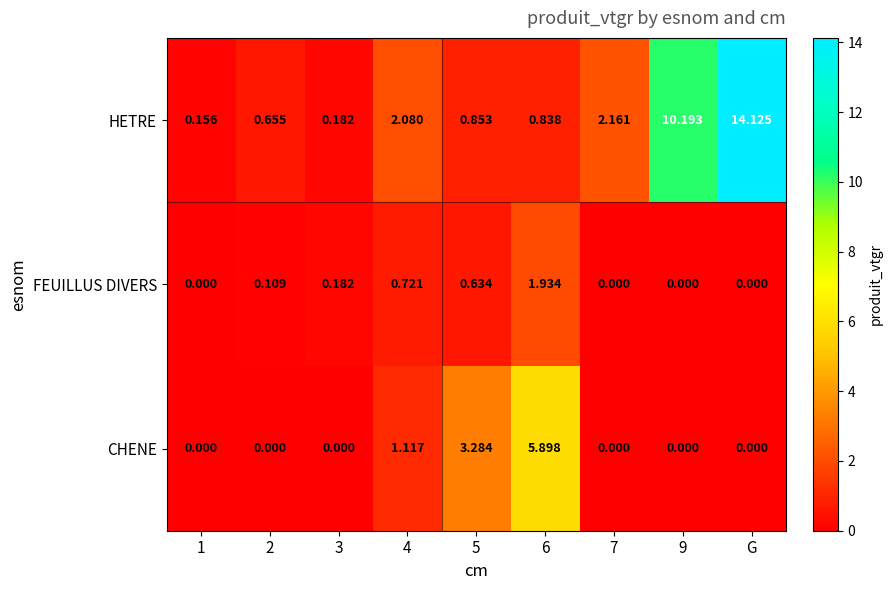

Rank the series by their average value, from highest to lowest.

HETRE, CHENE, FEUILLUS DIVERS